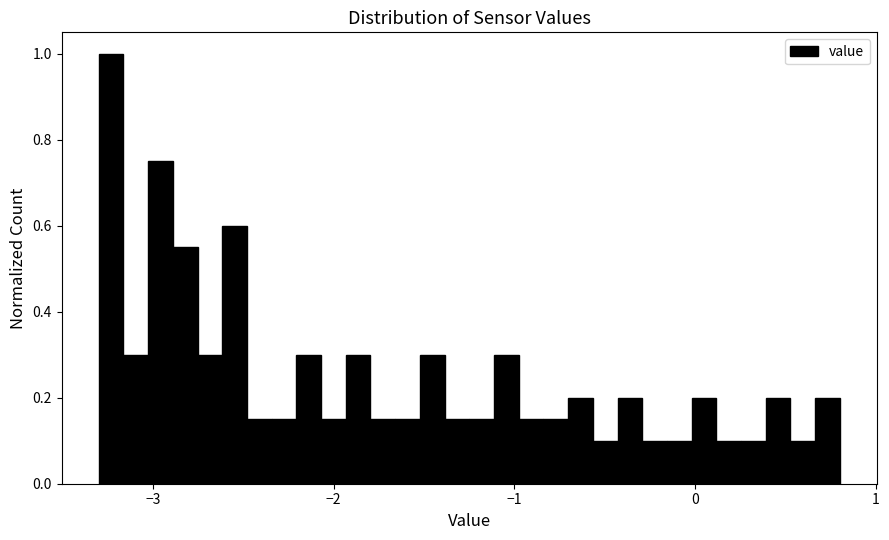

Around what value on the x-axis is the tallest bar? Give the approximate position of its centre, as read against the axis.

-3.2